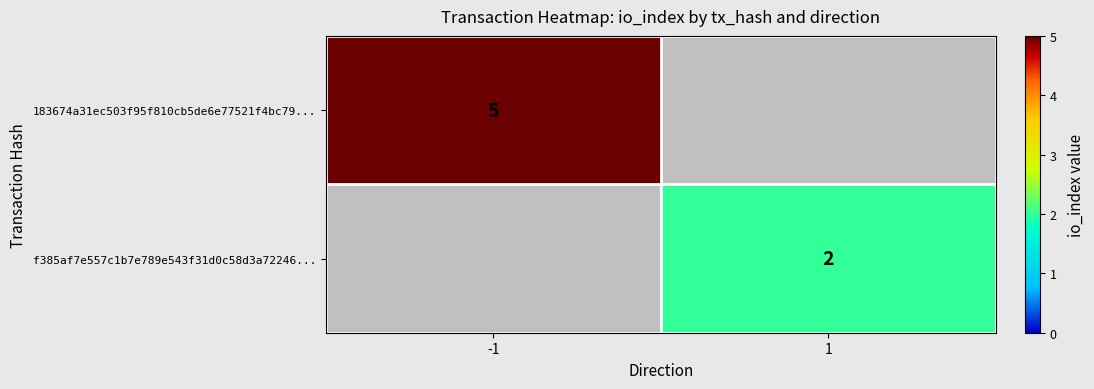

Is it true that f385af7e557c1b7e789e543f31d0c58d3a72246... equals 2 at 1?

True